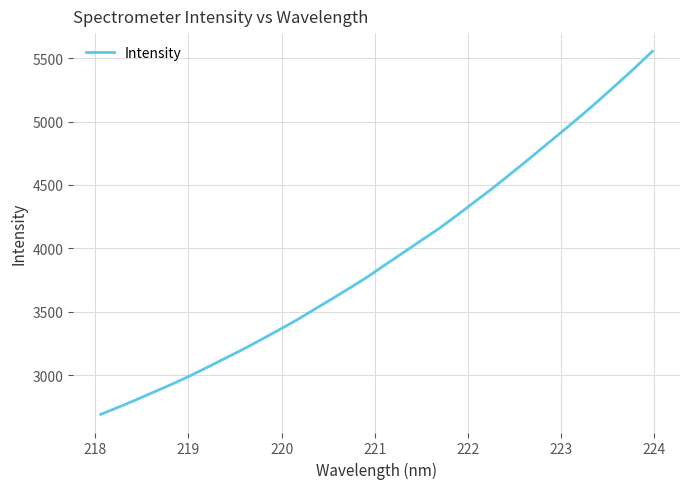

What is the minimum value shown in the chart?

2691.5